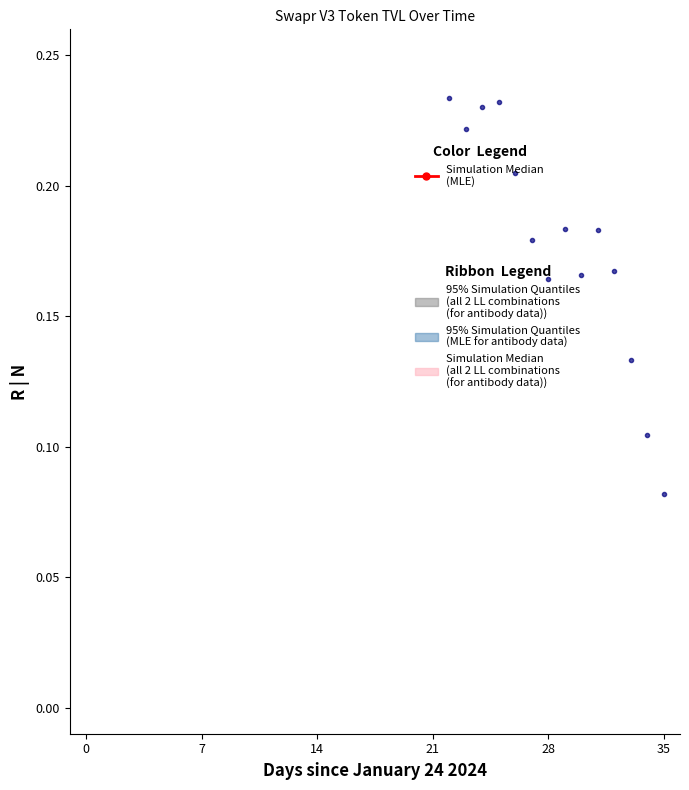

The value at 13 is 1.2. True or false?

False